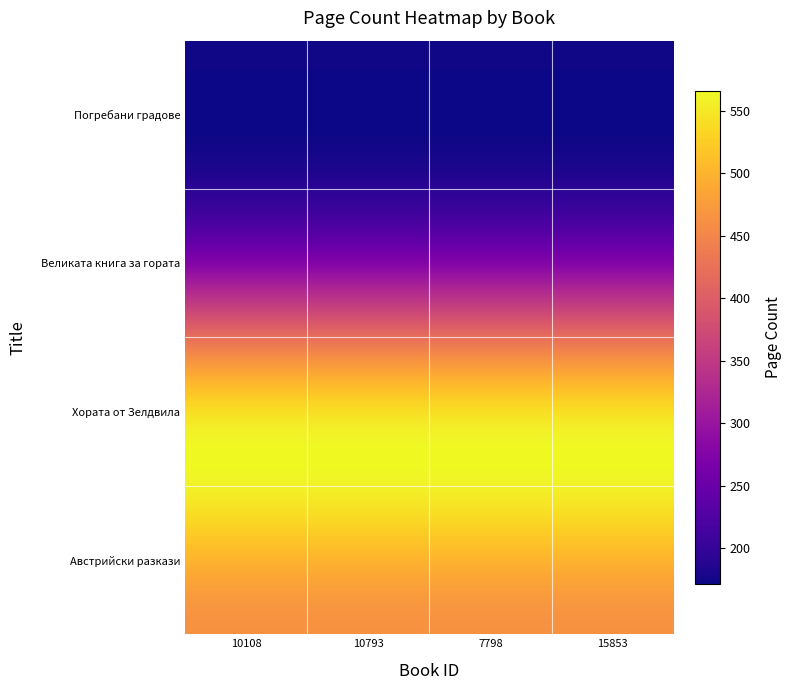

Reading right to left, list all the values displayed in this chart.

Погребани градове: 174	174	174	174
Великата книга за гората: 240	240	240	240
Хората от Зелдвила: 560	560	560	560
Австрийски разкази: 464	464	464	464